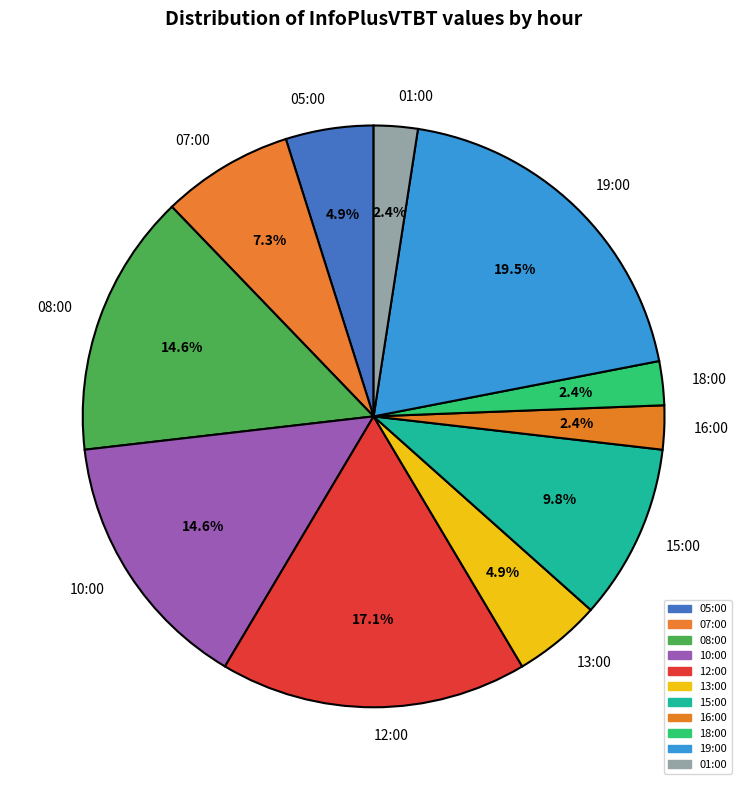

How many segments does this pie chart have?

11